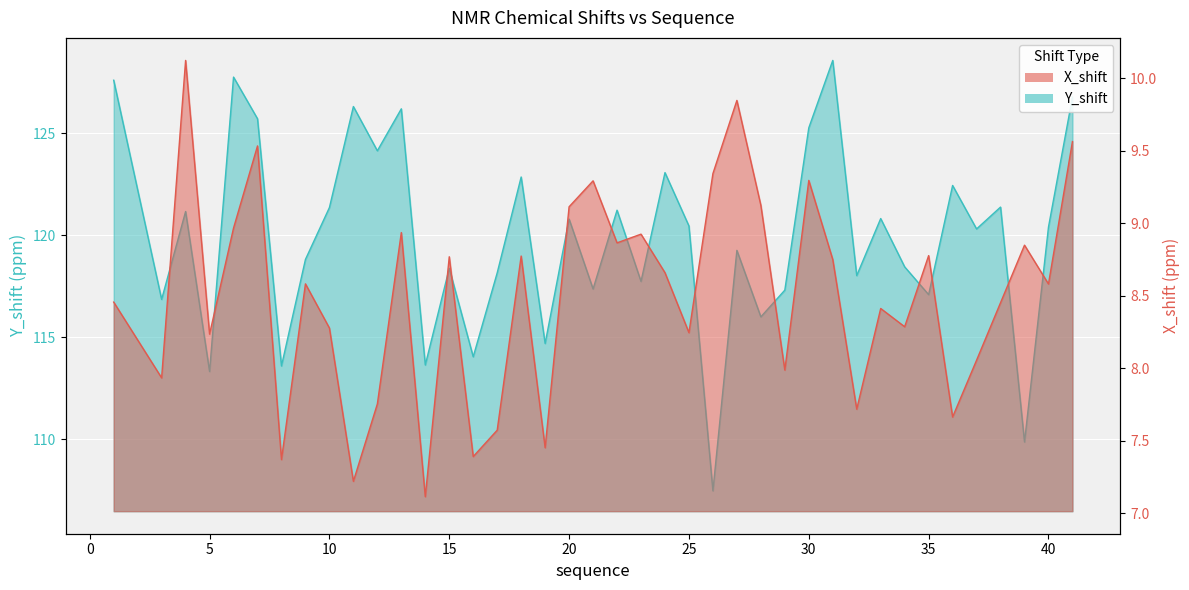

Which category has the highest value in the Y_shift series?

31